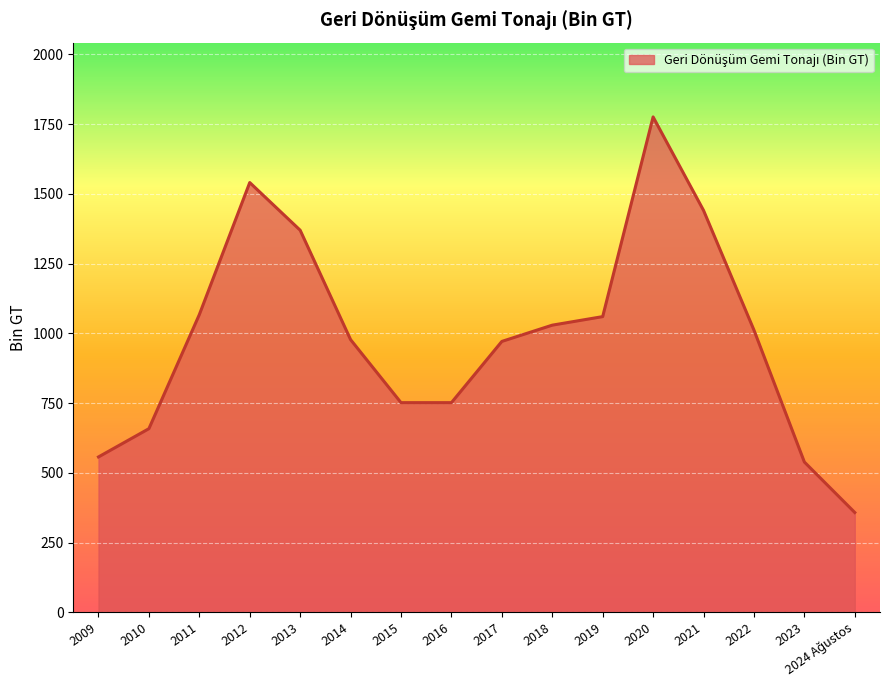

What is the maximum value shown in the chart?

1776.0